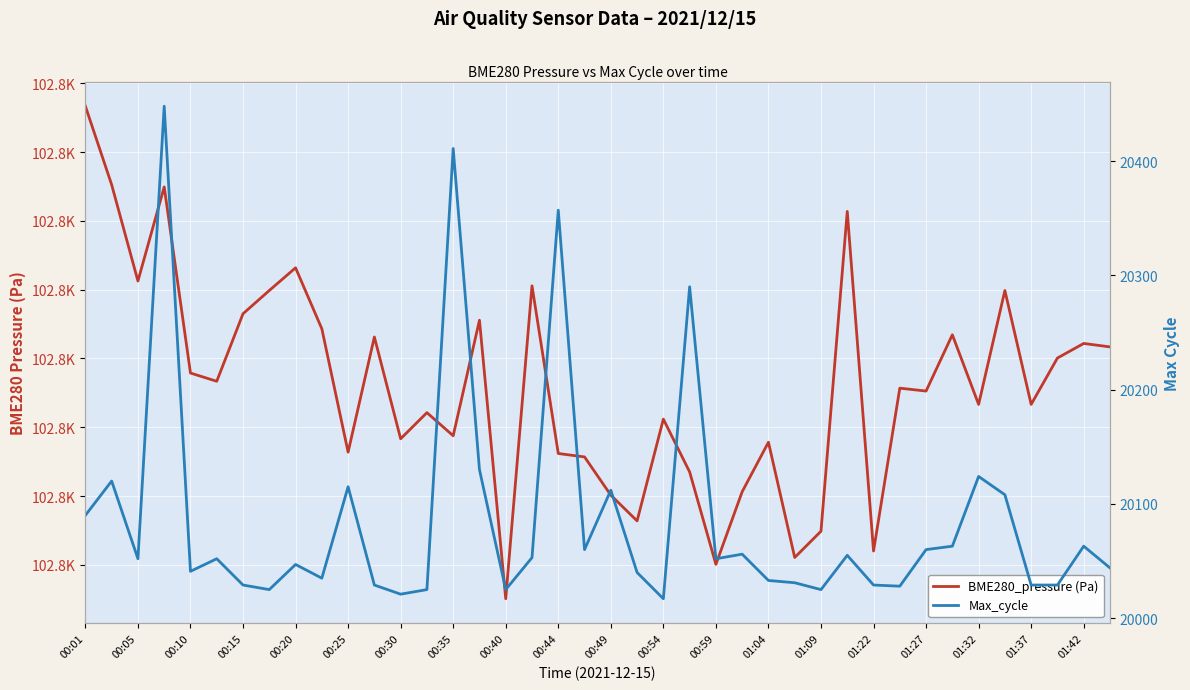

Which series changed the most between 00:15 and 00:25?

Max_cycle